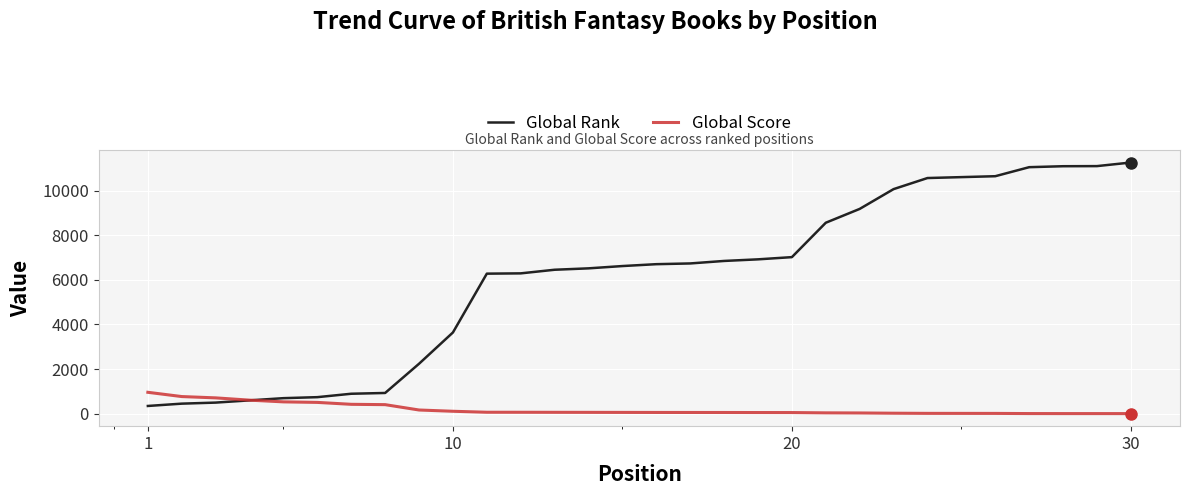

Which series has the widest spread of values?

Global Rank